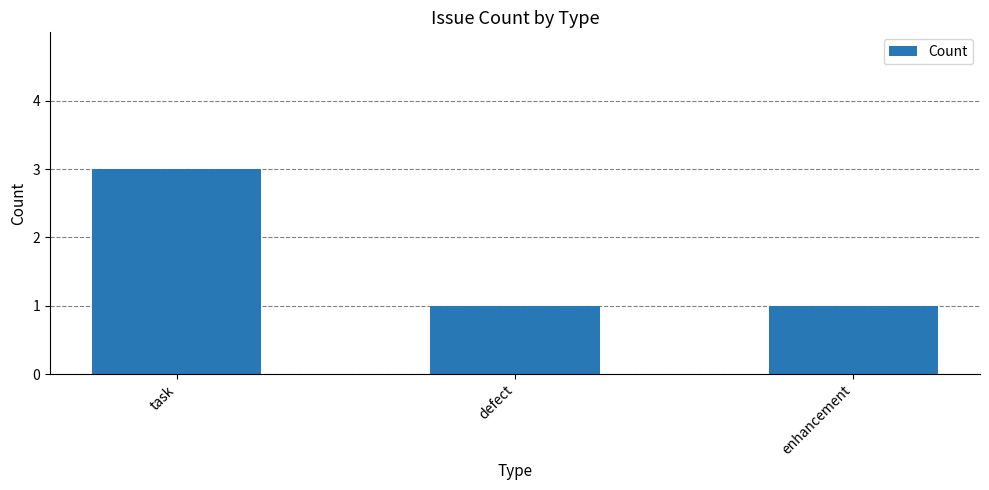

What is the value of the 2nd bar from the left?

1